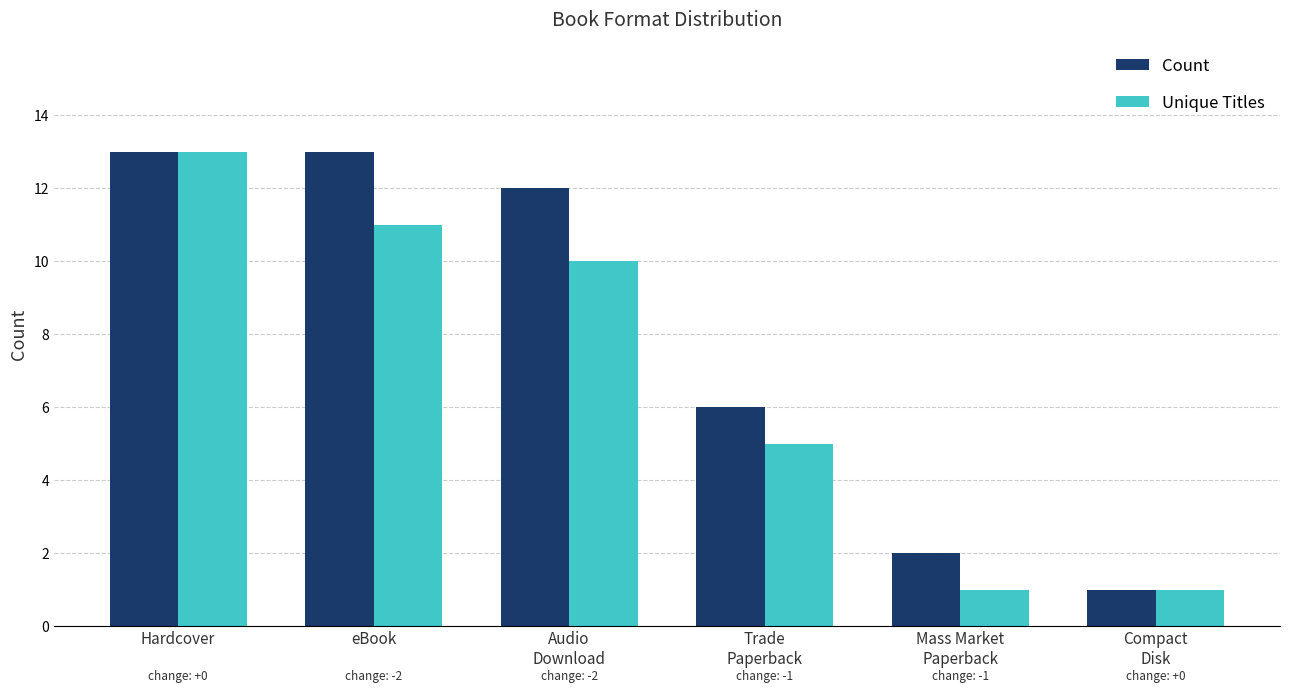

Count the number of categories in the chart.

6